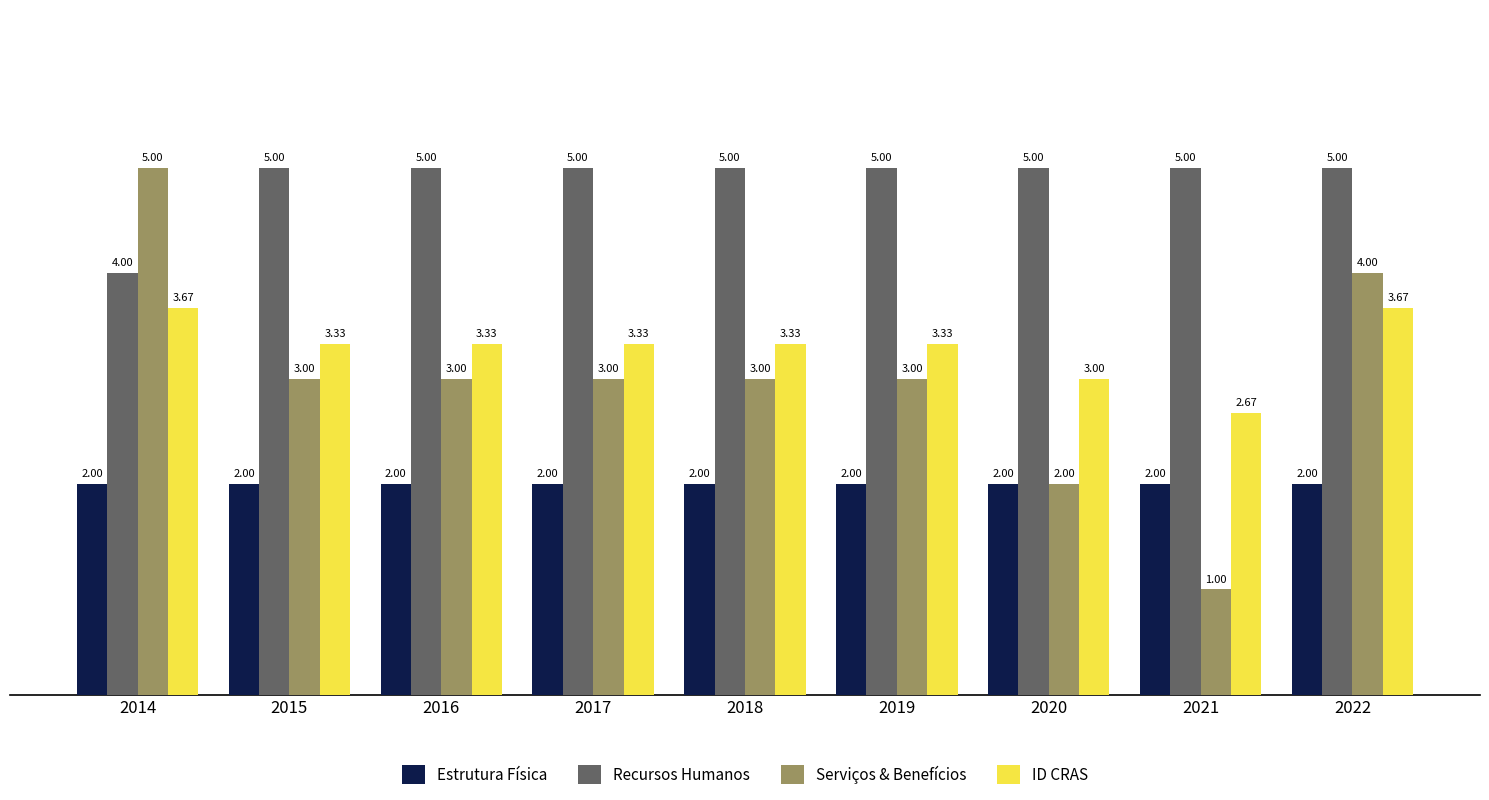

Is it true that Serviços & Benefícios equals 5.0 at 2014?

True